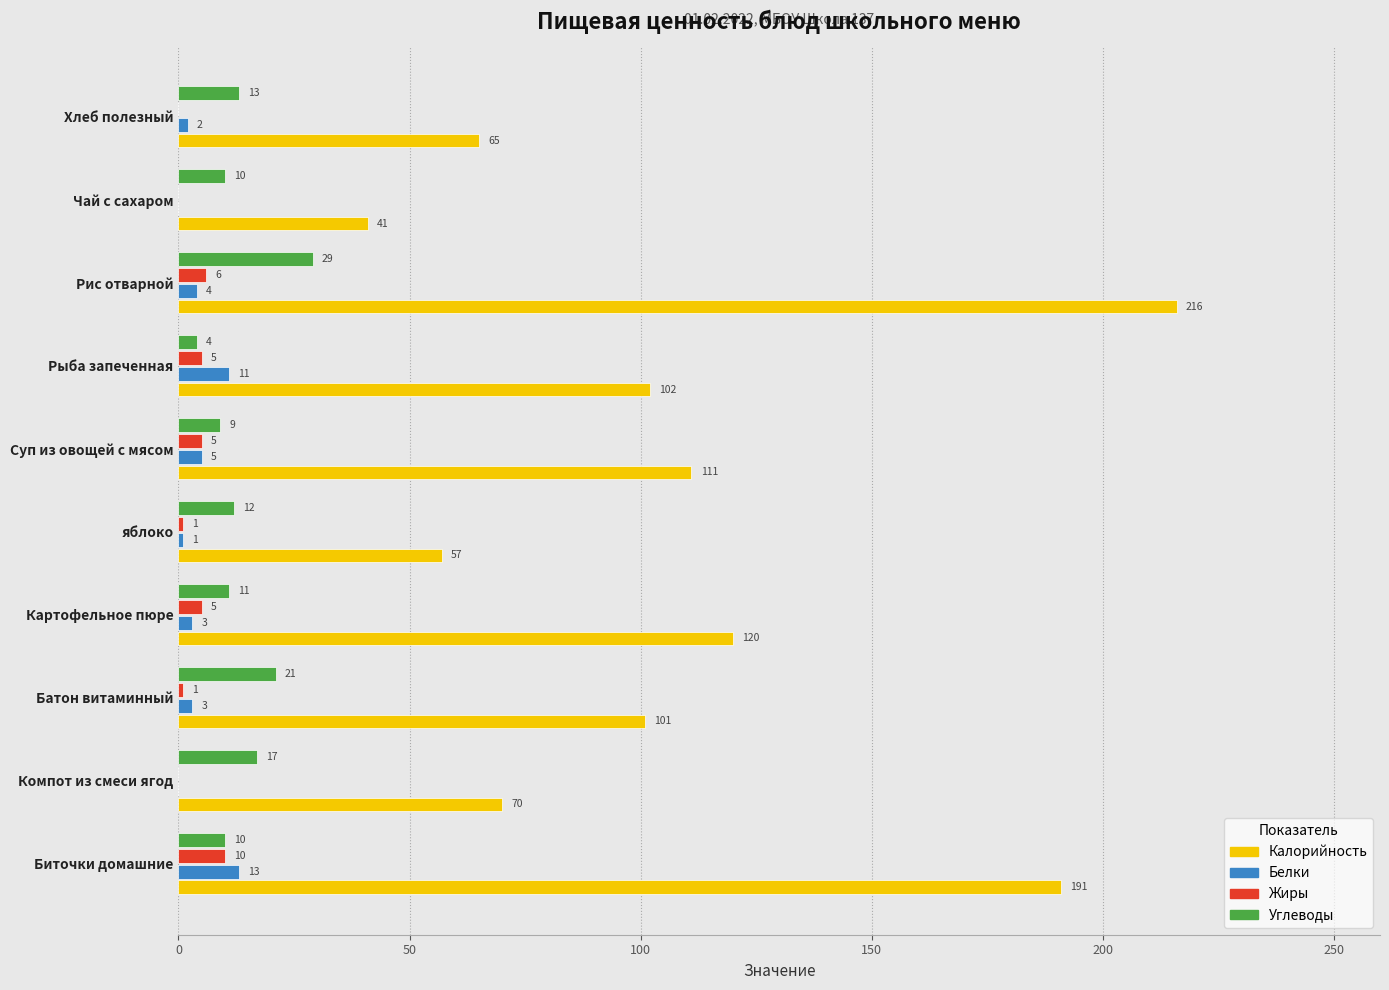

At which category is the sum across all series the highest?

Рис отварной